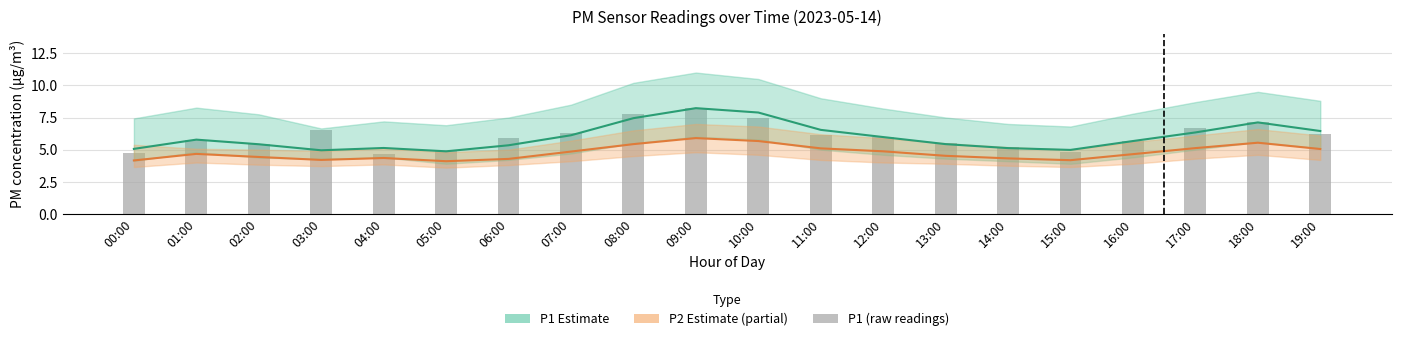

Reading left to right, what are all the values shown in this chart?

P1 Estimate: 00:00=5.1	01:00=5.8	02:00=5.4	03:00=5.0	04:00=5.1	05:00=4.9	06:00=5.3	07:00=6.1	08:00=7.5	09:00=8.2	10:00=7.9	11:00=6.5	12:00=6.0	13:00=5.4	14:00=5.1	15:00=5.0	16:00=5.7	17:00=6.3	18:00=7.1	19:00=6.5
P2 Estimate: 00:00=4.2	01:00=4.7	02:00=4.4	03:00=4.2	04:00=4.3	05:00=4.1	06:00=4.3	07:00=4.8	08:00=5.4	09:00=5.9	10:00=5.7	11:00=5.1	12:00=4.9	13:00=4.5	14:00=4.3	15:00=4.2	16:00=4.7	17:00=5.1	18:00=5.5	19:00=5.0
P1 (raw): 00:00=4.8	01:00=5.8	02:00=5.5	03:00=6.5	04:00=4.7	05:00=4.9	06:00=5.9	07:00=6.3	08:00=7.8	09:00=8.3	10:00=7.4	11:00=6.1	12:00=6.0	13:00=5.5	14:00=5.2	15:00=4.8	16:00=5.7	17:00=6.7	18:00=7.1	19:00=6.2